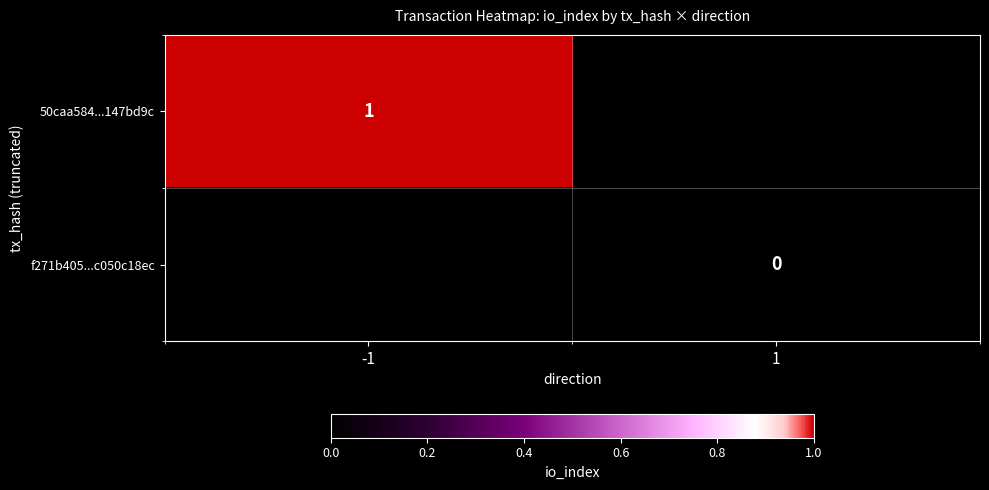

Is it true that 50caa584...147bd9c equals 0 at -1?

False